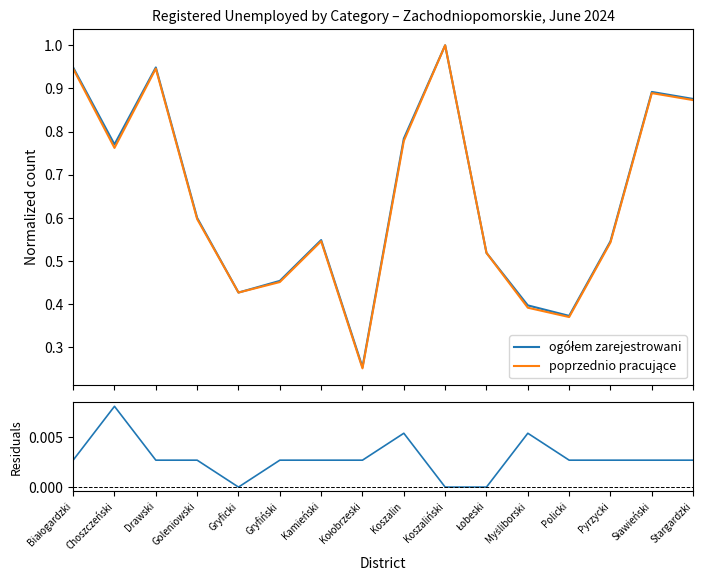

Is the value of ogółem zarejestrowani at Policki greater than the value of residuals at Drawski?

Yes